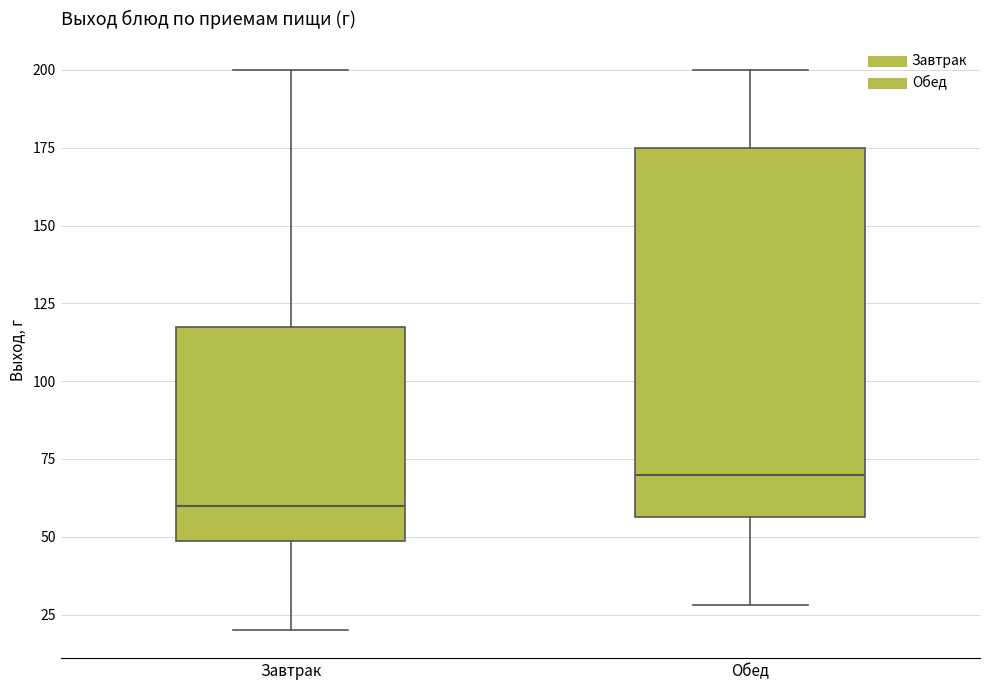

Where does the median line of the box for Обед sit on the y-axis? The values are not printed on the chart, so give them approximately, as read against the axis.

70